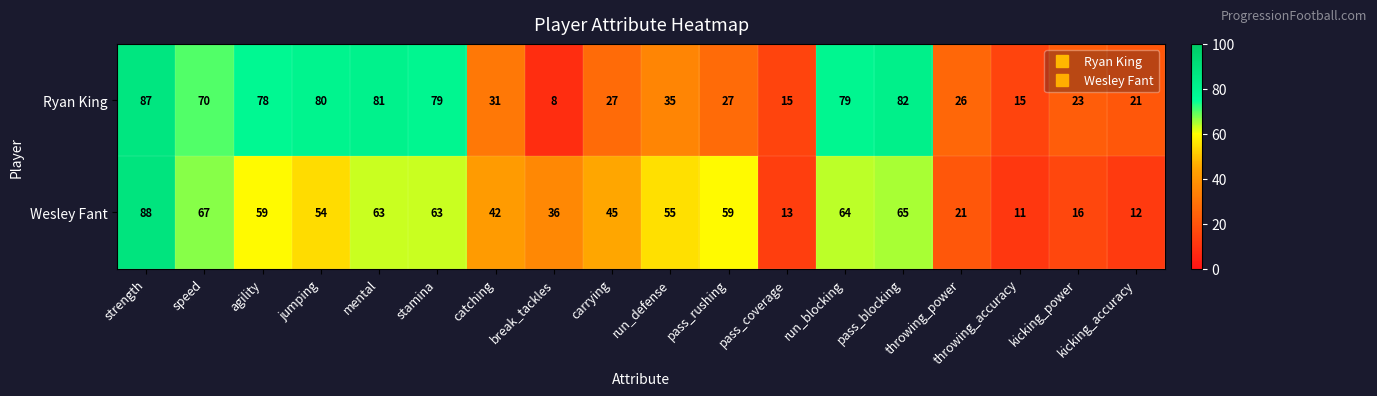

The Ryan King series shows 27 at carrying. True or false?

True